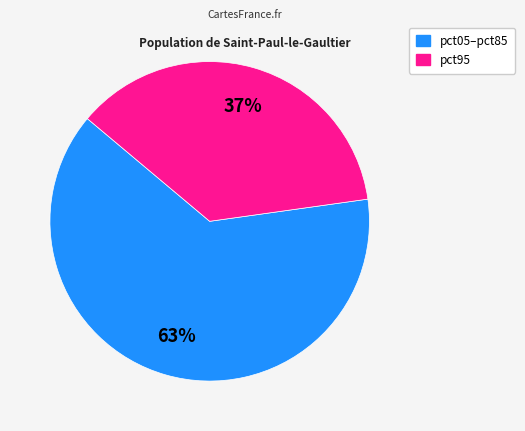

Is pct95 the majority of the pie?

No